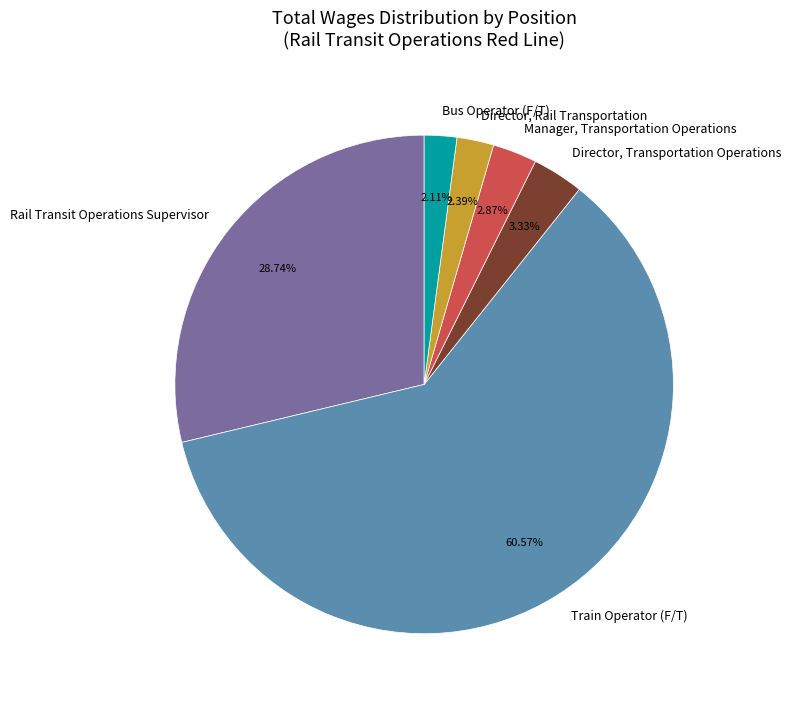

Between Train Operator (F/T) and Bus Operator (F/T), which is larger?

Train Operator (F/T)